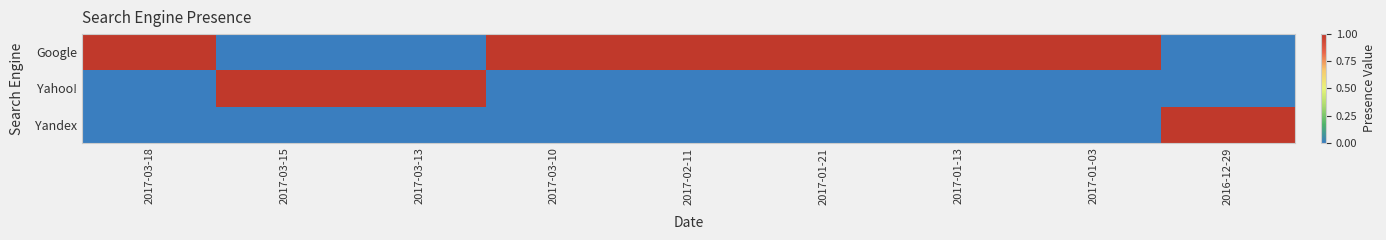

How many categories are shown in the chart?

9